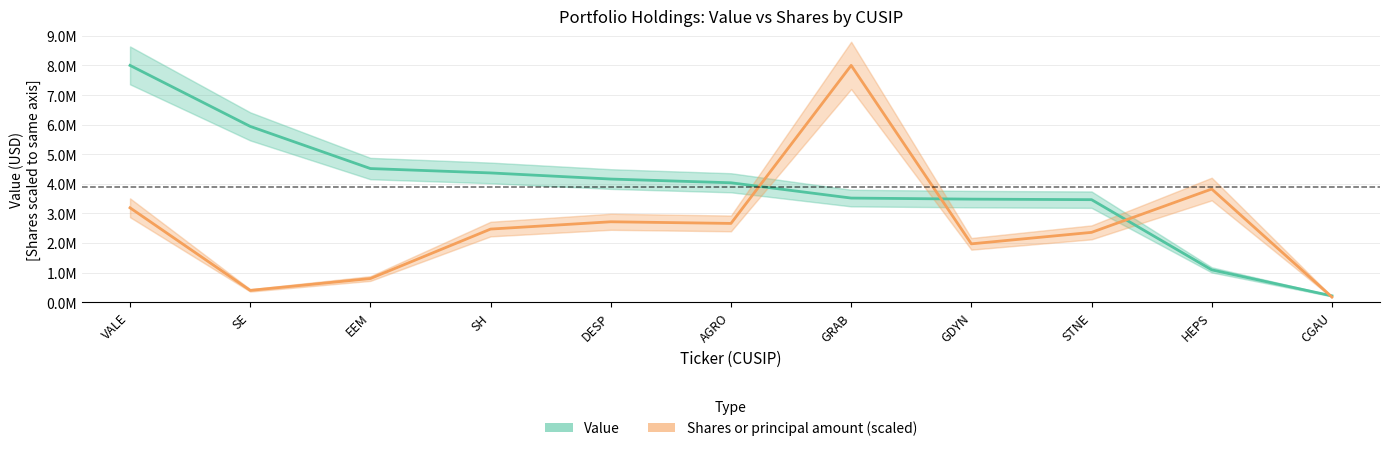

What is the total value across all series at VALE?

11191458.9